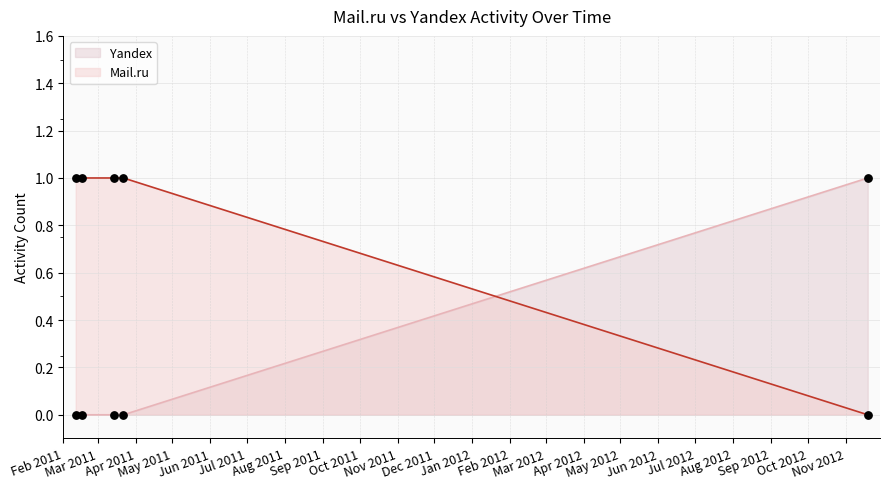

What are all the series names shown in the legend?

Yandex, Mail.ru